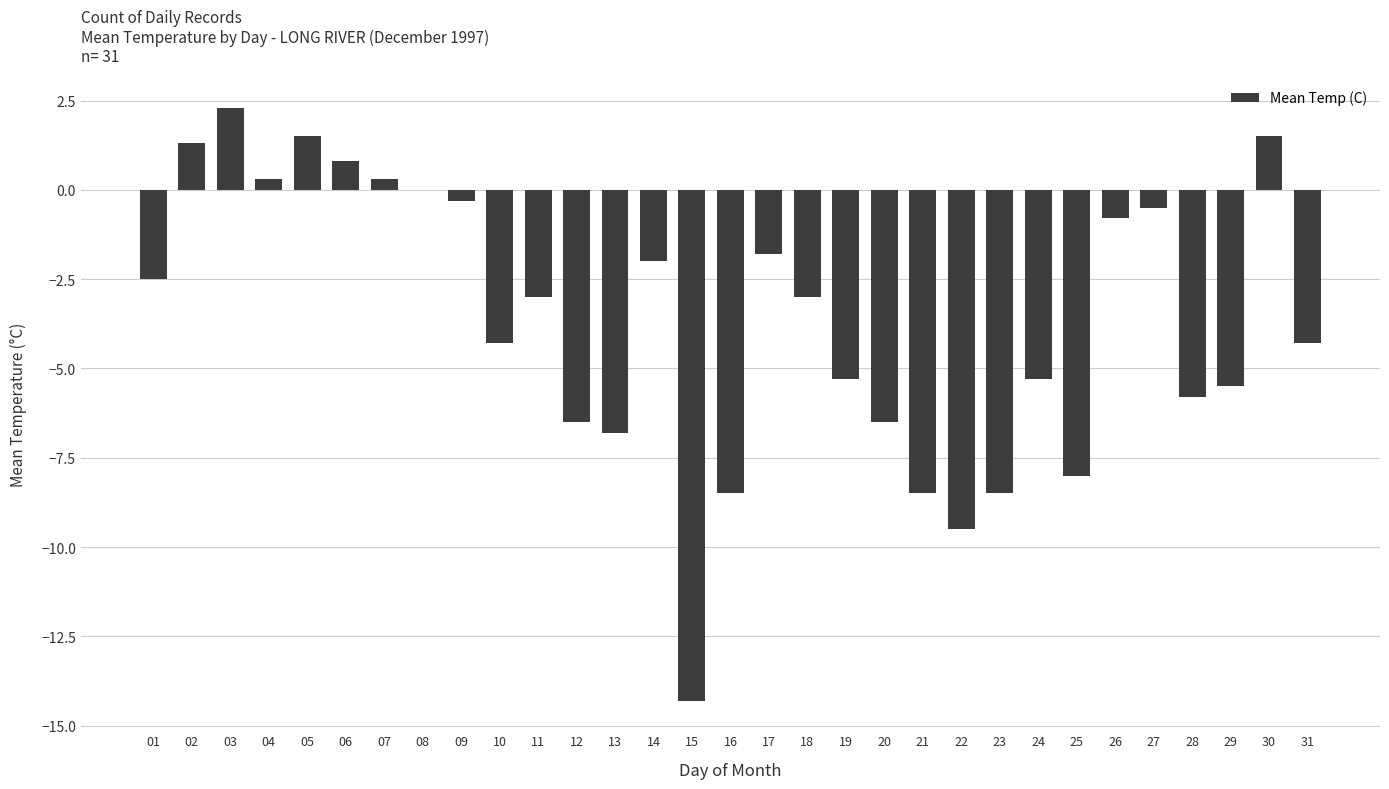

Reading left to right, transcribe all the data shown in this chart.

-2.5	1.3	2.3	0.3	1.5	0.8	0.3	0.0	-0.3	-4.3	-3.0	-6.5	-6.8	-2.0	-14.3	-8.5	-1.8	-3.0	-5.3	-6.5	-8.5	-9.5	-8.5	-5.3	-8.0	-0.8	-0.5	-5.8	-5.5	1.5	-4.3